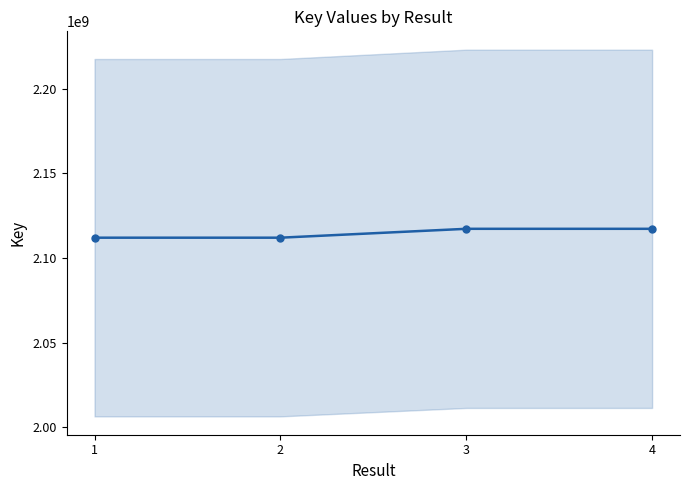

What is the value of the 4th point from the left?

2117221826